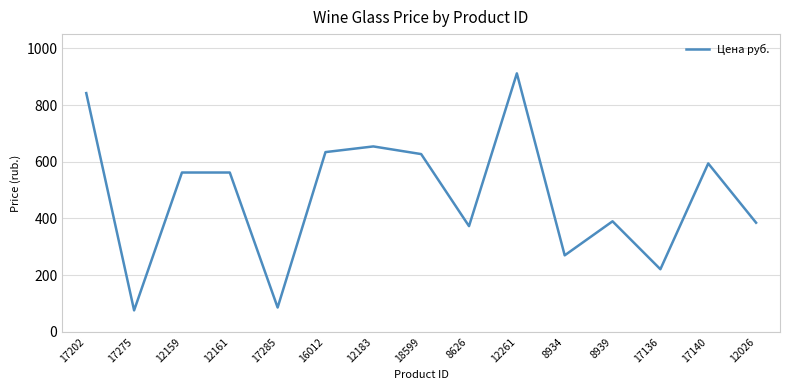

Between 17136 and 12161, which is larger?

12161